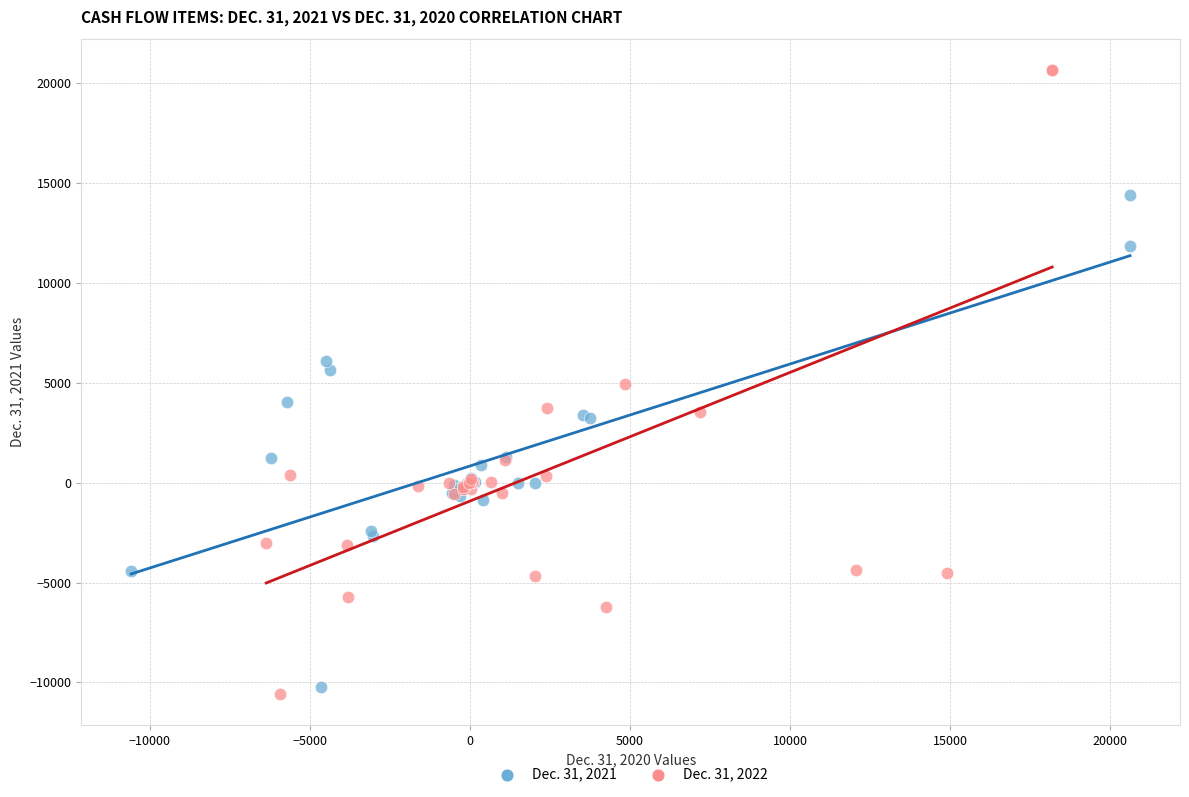

Which series reaches the maximum Y coordinate?

Dec. 31, 2022